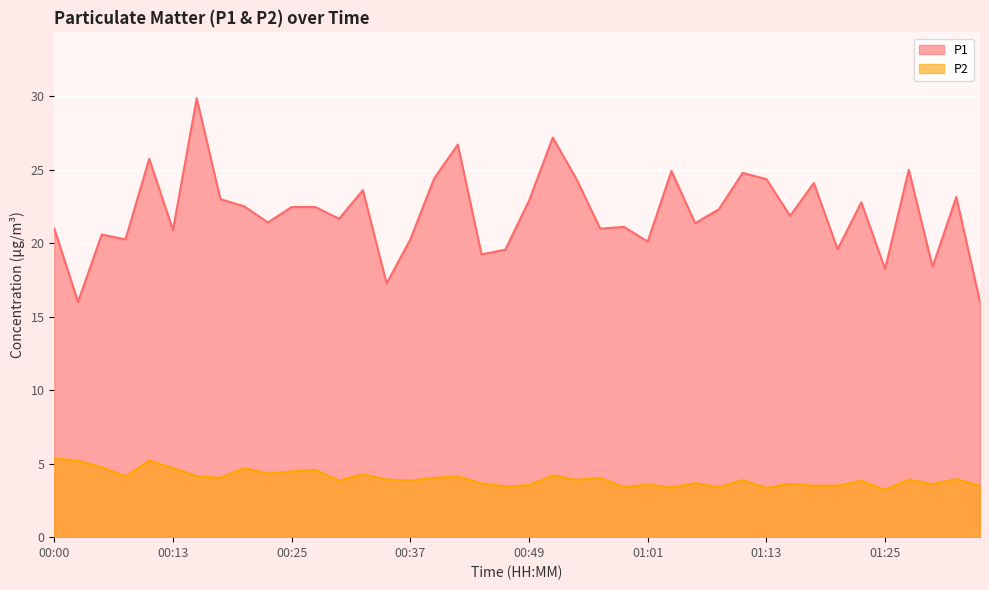

Reading right to left, extract all data points from this chart.

P1: 16.0	23.1	18.4	25.0	18.2	22.8	19.6	24.1	21.9	24.4	24.8	22.3	21.4	24.9	20.1	21.1	21.0	24.4	27.2	22.9	19.6	19.2	26.7	24.4	20.2	17.2	23.6	21.6	22.4	22.4	21.4	22.5	23.0	29.9	20.9	25.7	20.2	20.6	16.0	21.0
P2: 3.5	4.0	3.6	3.9	3.2	3.8	3.5	3.5	3.6	3.4	3.9	3.4	3.7	3.4	3.6	3.4	4.0	3.9	4.2	3.5	3.5	3.6	4.1	4.0	3.9	3.9	4.3	3.9	4.6	4.5	4.3	4.7	4.0	4.2	4.7	5.2	4.1	4.8	5.2	5.3